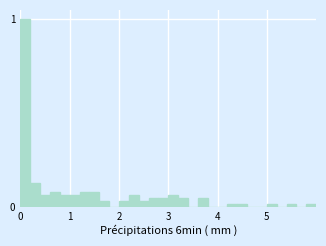

Around what value on the x-axis is the tallest bar? Give the approximate position of its centre, as read against the axis.

0.1